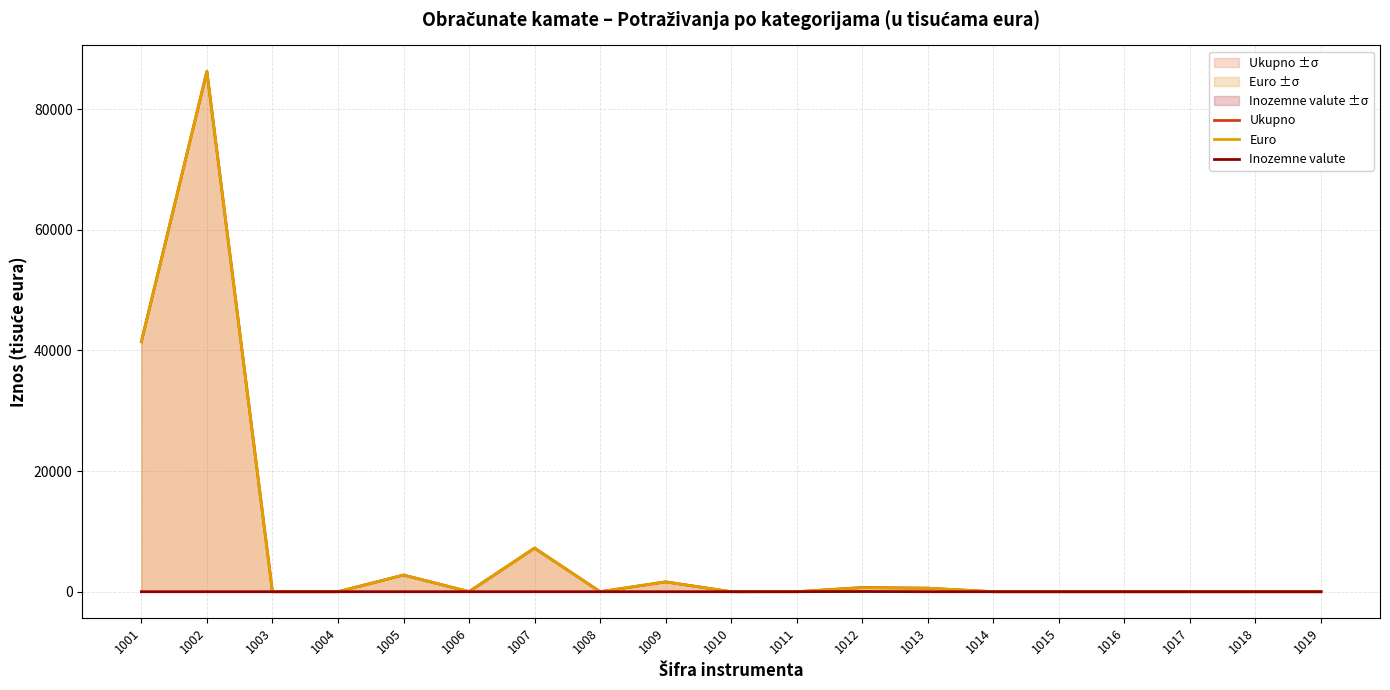

At which label does Ukupno reach its minimum?

1003